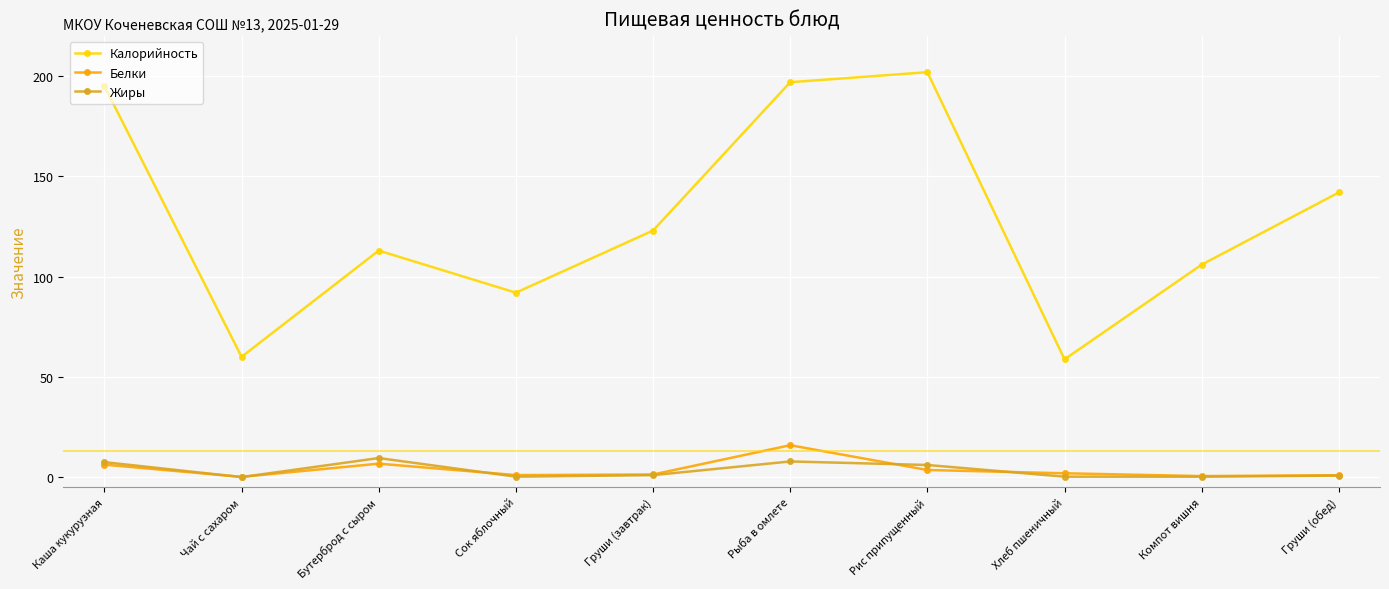

True or false: Жиры has a value of 7.8 at Рыба в омлете.

True